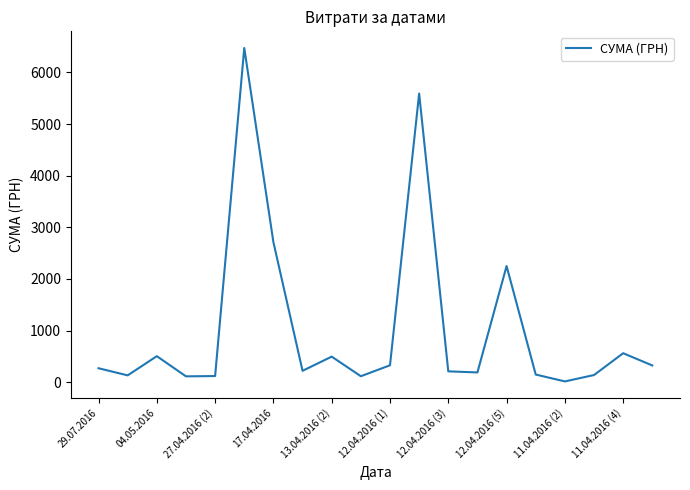

What is the difference between the maximum and minimum values?

6457.4